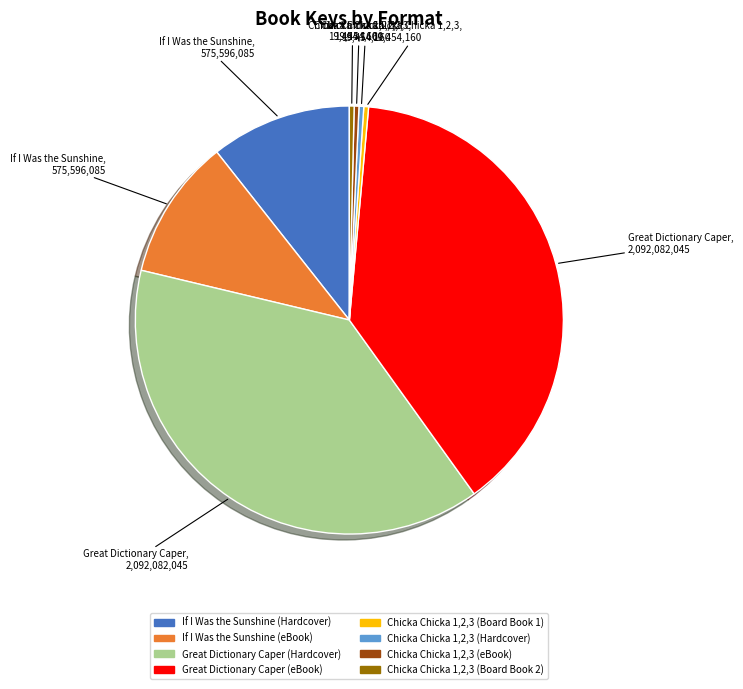

True or false: If I Was the Sunshine (eBook) accounts for 11% of the total.

True